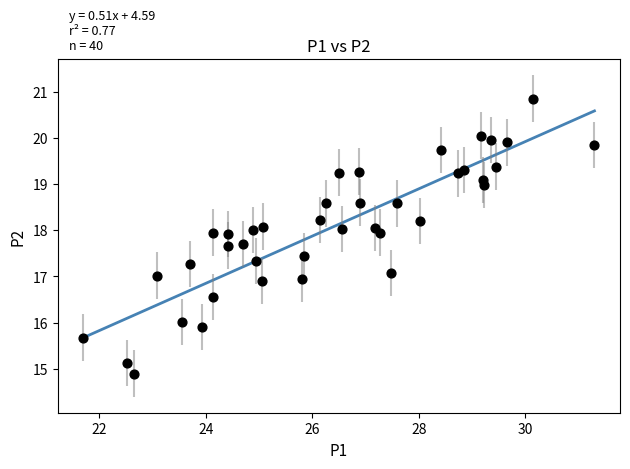

What is the range of X values (max minus min)?

9.6